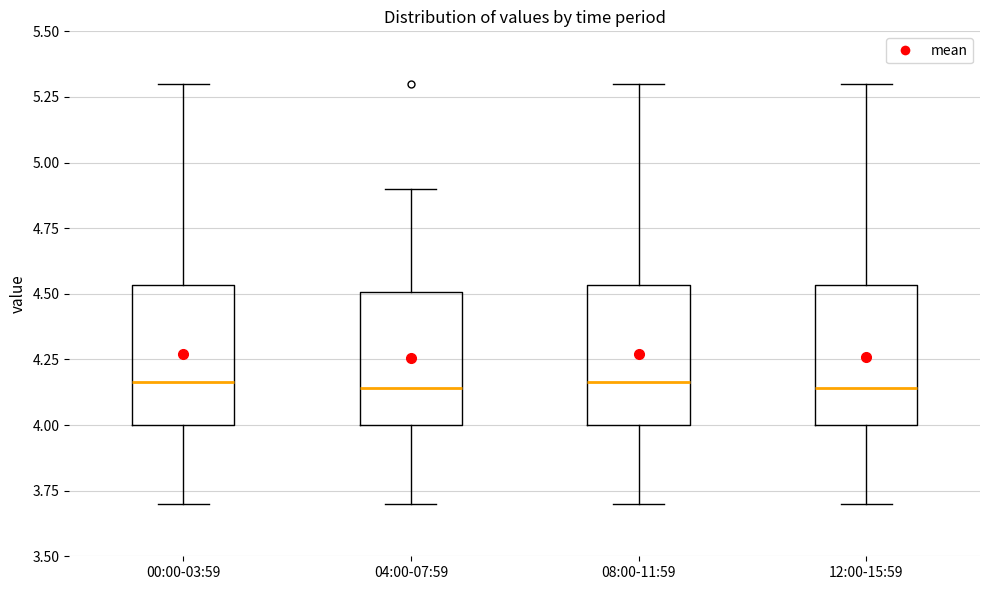

Reading left to right, transcribe this box plot: for each box, give where its median line is, the range the box spans, and where its two whiskers end, as read against the y-axis. The values are not printed on the chart, so give them approximately, as read against the axis.

00:00-03:59: median 4.15, box 4.00 to 4.55, whiskers 3.70 to 5.30
04:00-07:59: median 4.15, box 4.00 to 4.50, whiskers 3.70 to 4.90
08:00-11:59: median 4.15, box 4.00 to 4.55, whiskers 3.70 to 5.30
12:00-15:59: median 4.15, box 4.00 to 4.55, whiskers 3.70 to 5.30